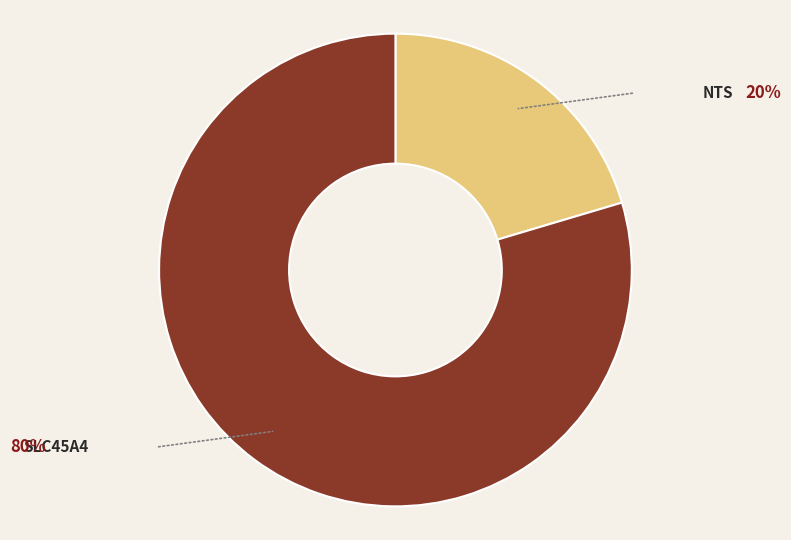

Is there a majority slice in this chart?

Yes